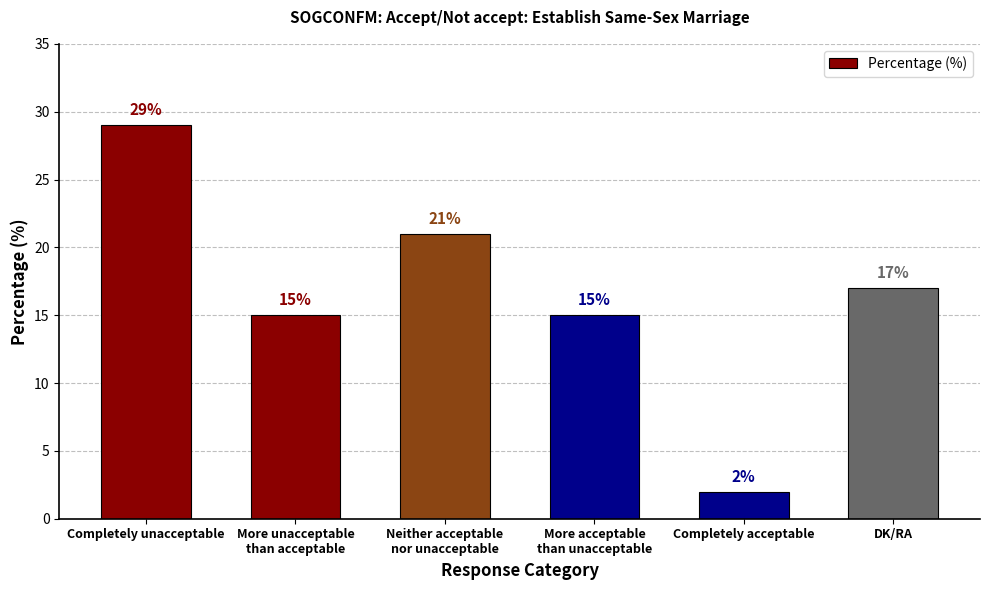

What is the label of the 5th bar from the left?

Completely acceptable